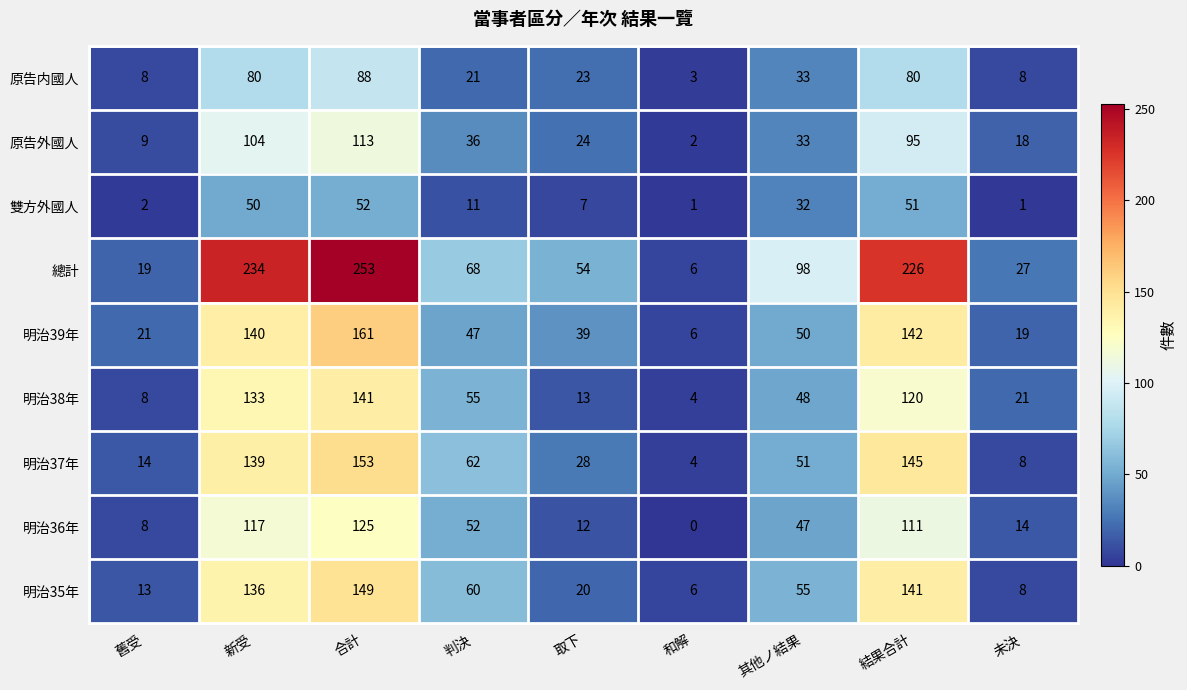

What is the difference between the highest and lowest values at 其他ノ結果?

66